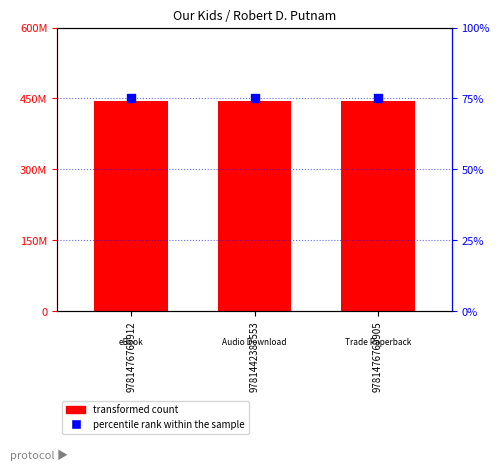

Is the value of transformed count at 9781476769905 greater than the value of percentile rank within the sample at 9781476769905?

Yes